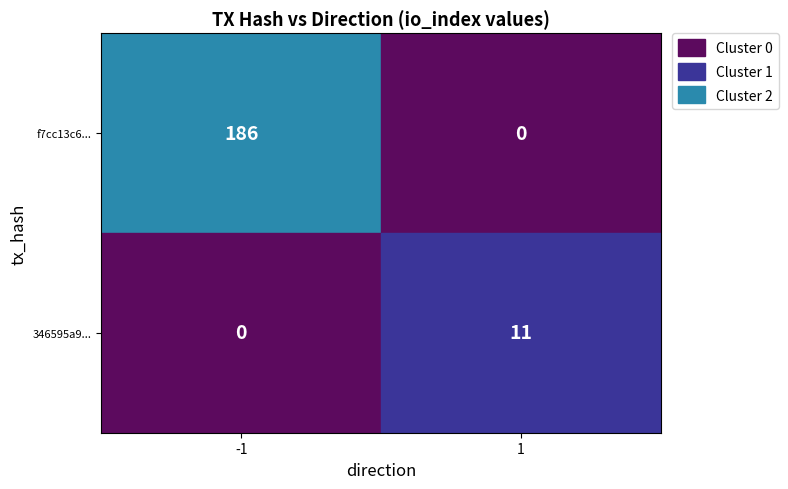

What is the maximum value shown in the chart?

186